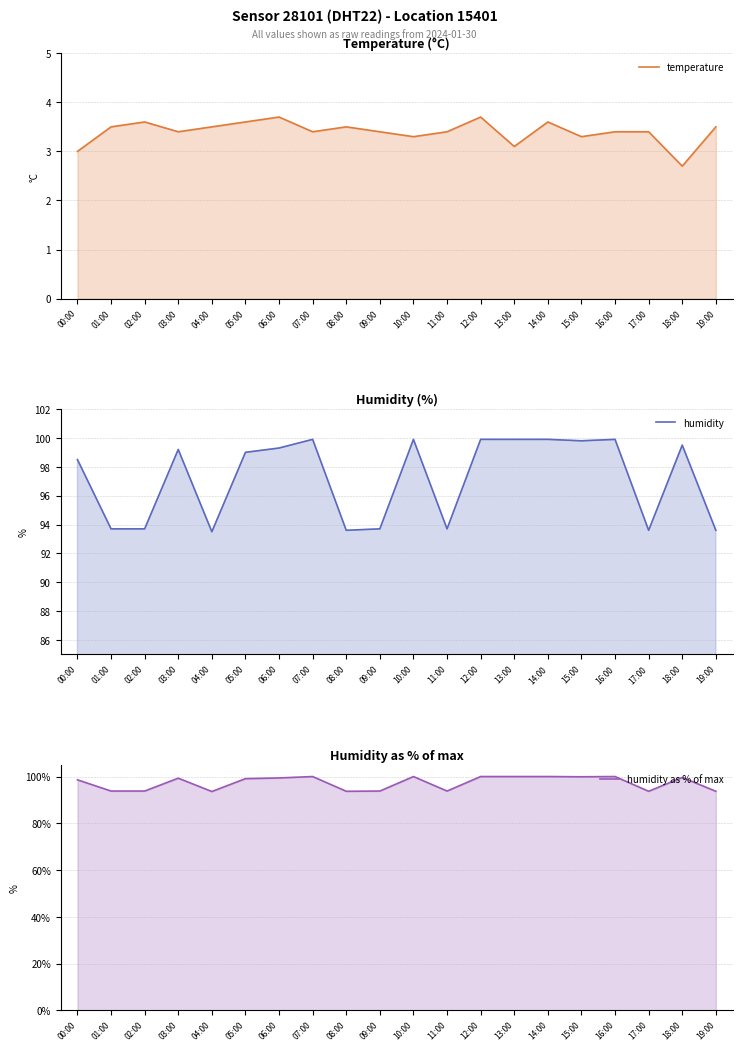

What is the label of the 3rd point from the left?

02:00